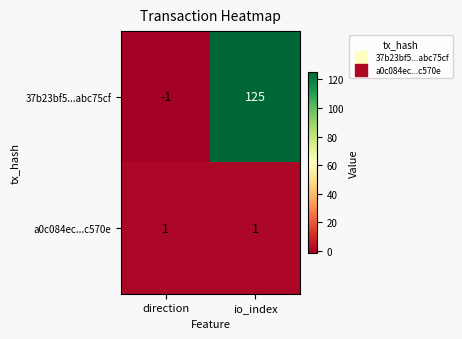

Where is 37b23bf5...abc75cf nearest to the value 62?

direction